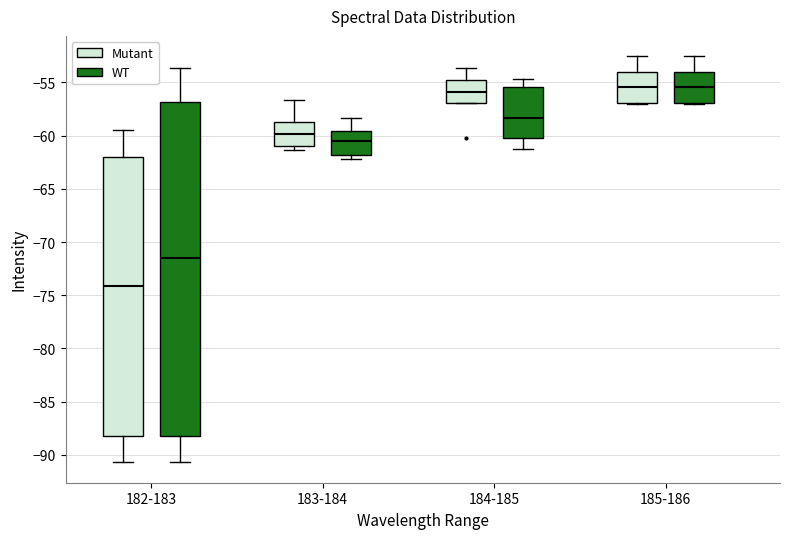

Reading left to right, transcribe this box plot: for each box, give where its median line is, the range the box spans, and where its two whiskers end, as read against the y-axis. The values are not printed on the chart, so give them approximately, as read against the axis.

182-183 (Mutant): median -74.0, box -88.5 to -62.0, whiskers -90.5 to -59.5
182-183 (WT): median -71.5, box -88.5 to -57.0, whiskers -90.5 to -53.5
183-184 (Mutant): median -60.0, box -61.0 to -58.5, whiskers -61.5 to -56.5
183-184 (WT): median -60.5, box -62.0 to -59.5, whiskers -62.0 (just below the box's lower edge) to -58.5
184-185 (Mutant): median -56.0, box -57.0 to -54.5, whiskers -57.0 to -53.5
184-185 (WT): median -58.5, box -60.0 to -55.5, whiskers -61.0 to -54.5
185-186 (Mutant): median -55.5, box -57.0 to -54.0, whiskers -57.0 to -52.5
185-186 (WT): median -55.5, box -57.0 to -54.0, whiskers -57.0 to -52.5